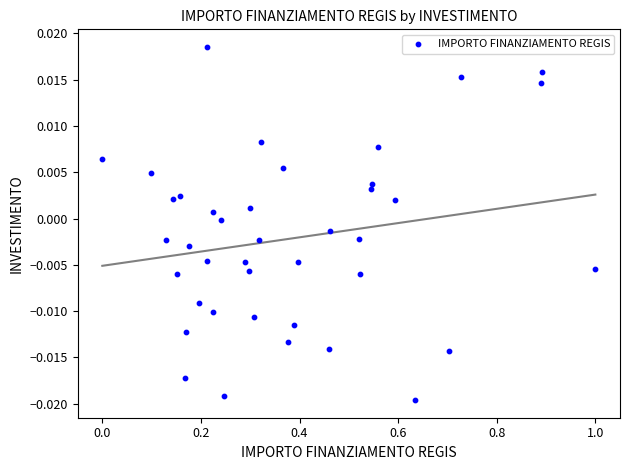

What is the range of X values (max minus min)?

1.0